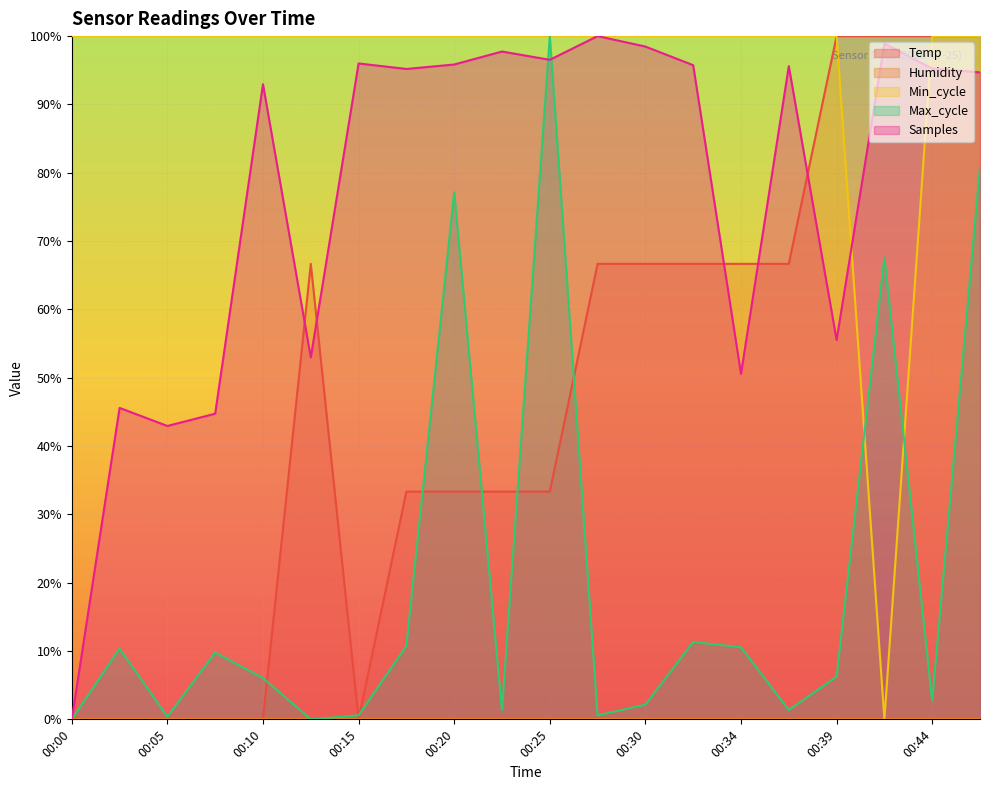

After their last crossing, which series has the higher values: Samples or Max_cycle?

Samples